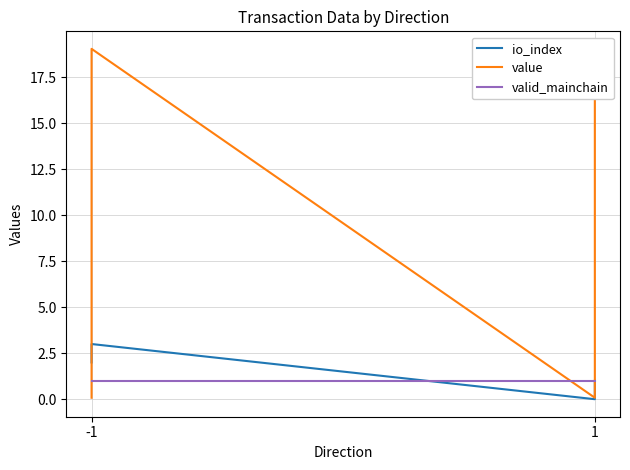

True or false: valid_mainchain has more than 2 points higher than both neighbors.

False